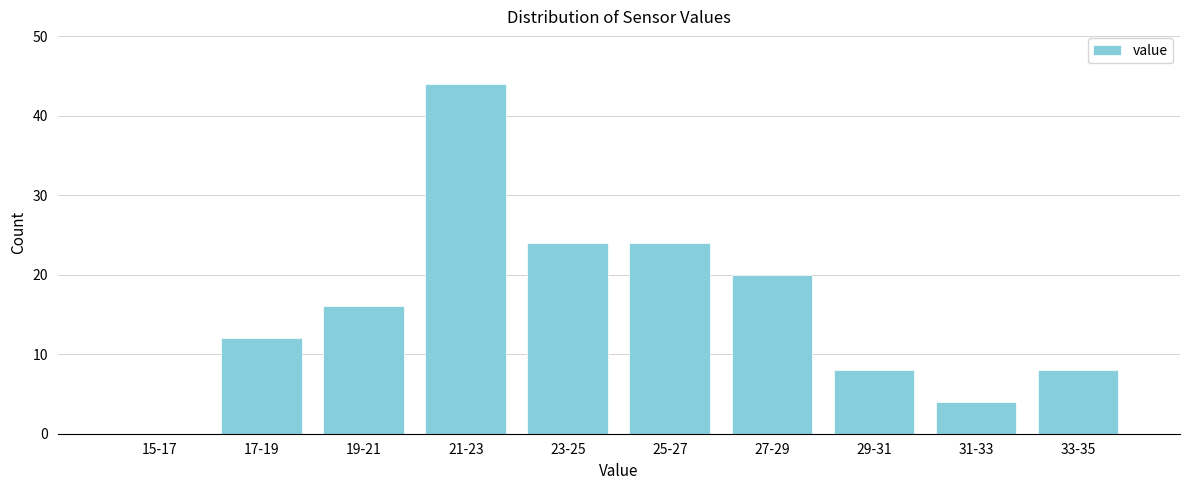

Reading left to right, list all the values displayed in this chart.

15-17=0	17-19=12	19-21=16	21-23=44	23-25=24	25-27=24	27-29=20	29-31=8	31-33=4	33-35=8